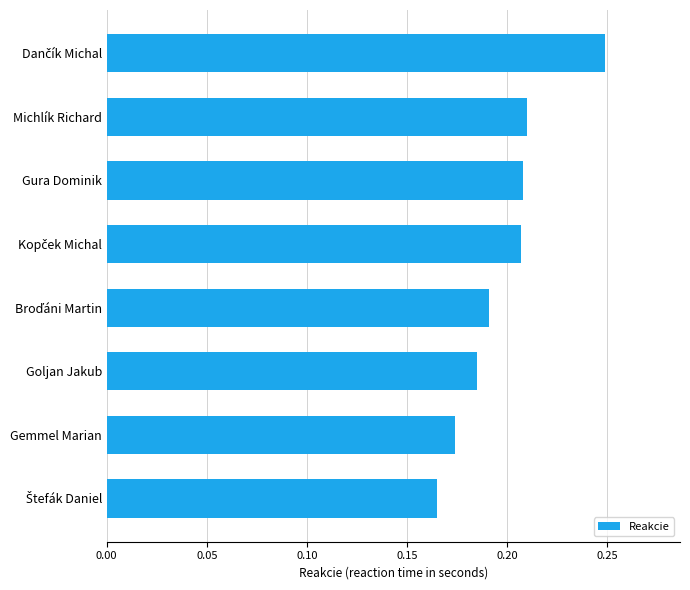

The chart shows a value of 0.1 at Michlík Richard. True or false?

False